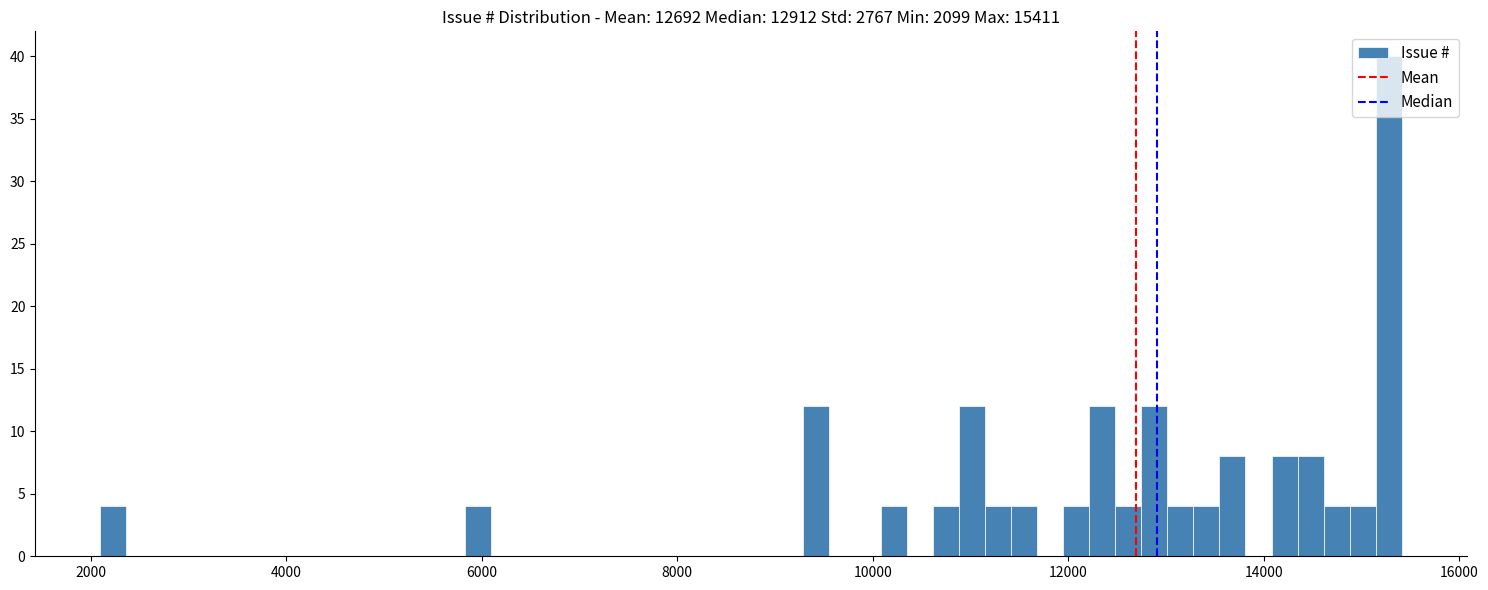

Read against the x-axis, roughly where is the centre of the tallest bar?

15200